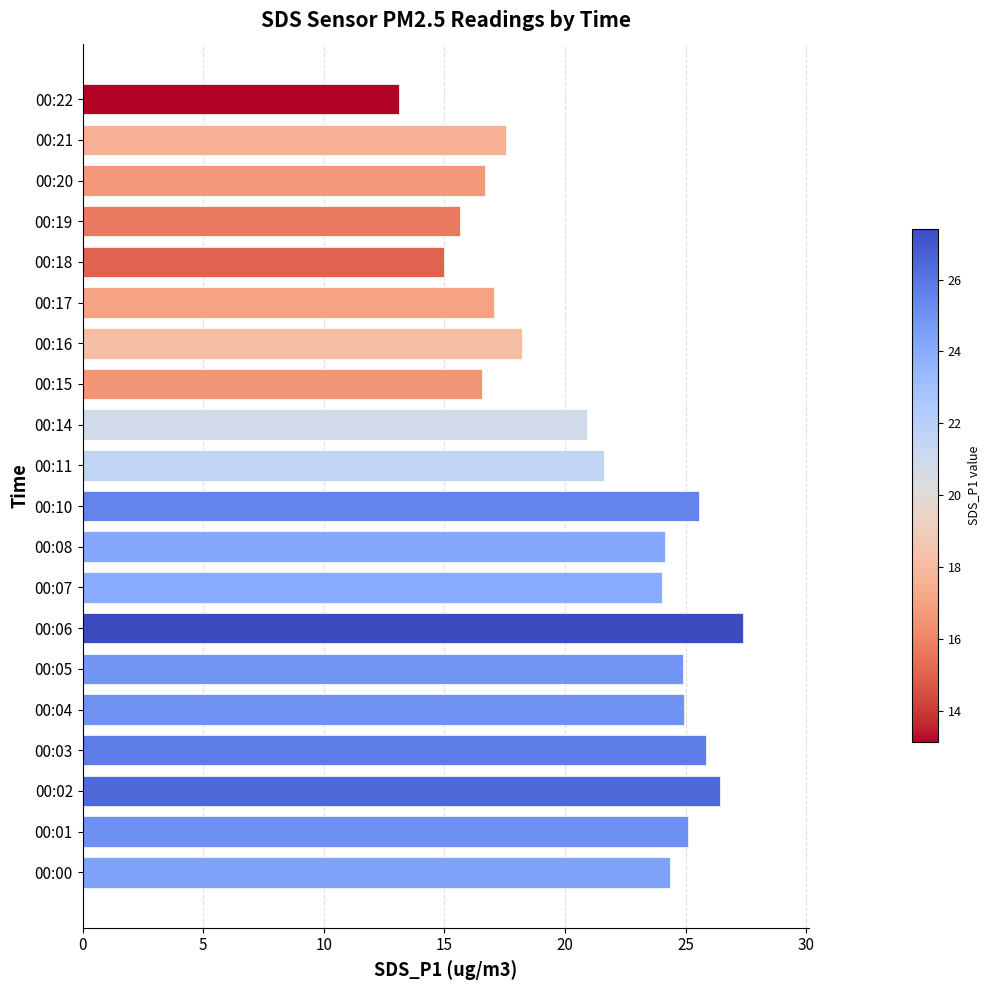

Read the value at 00:03.

25.8